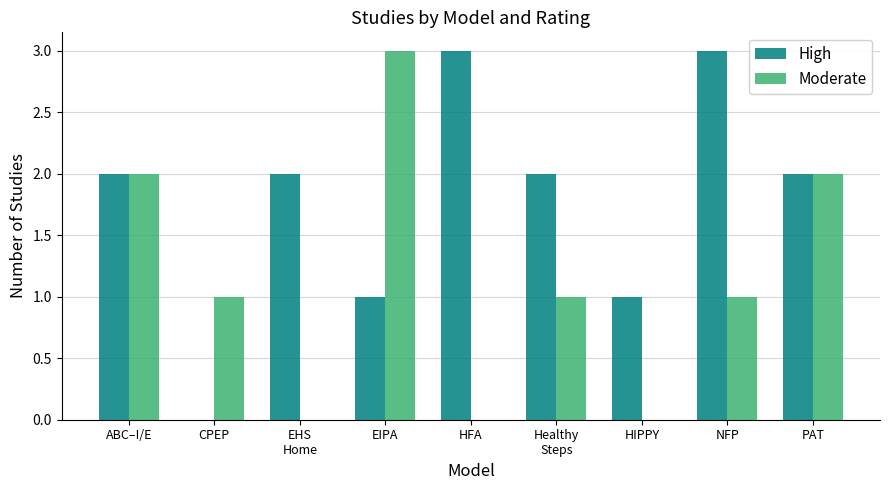

How many series are shown in this chart?

2